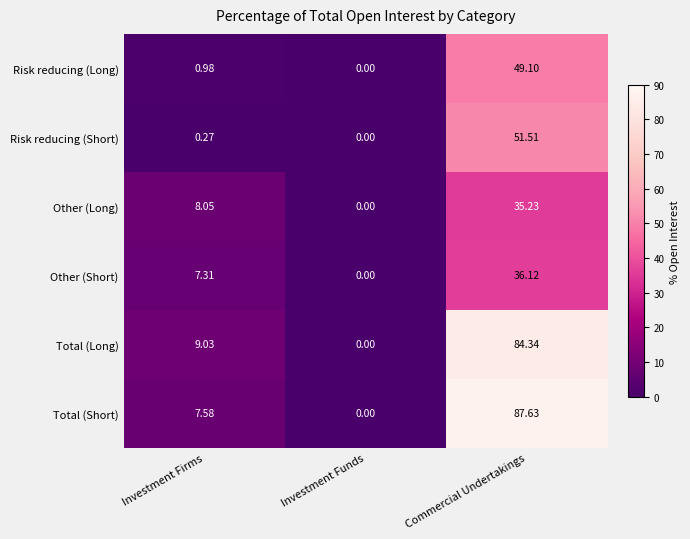

At which category does the chart reach its peak across all series?

Commercial Undertakings